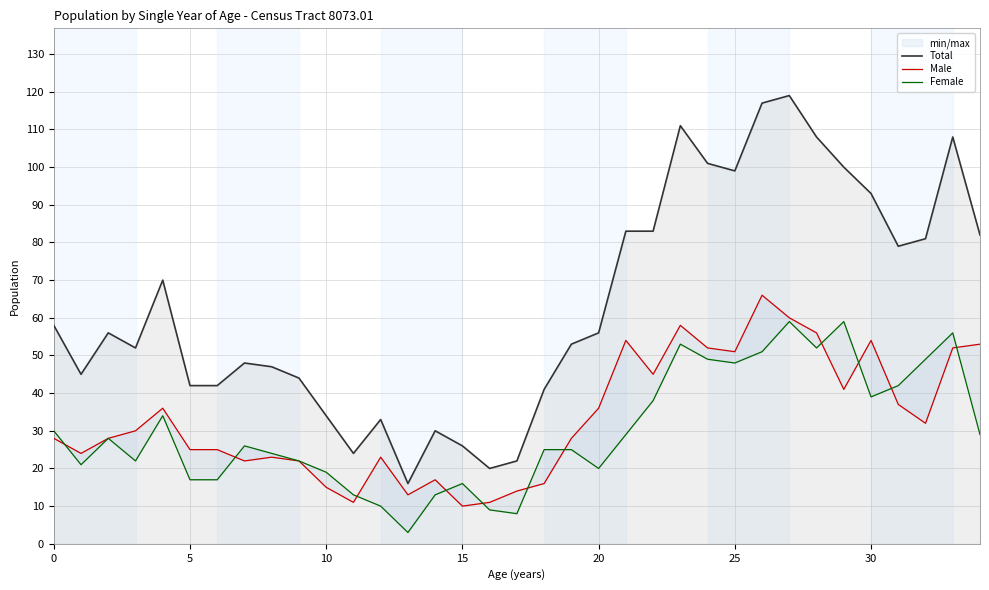

True or false: Total has a value of 18 at 9.

False